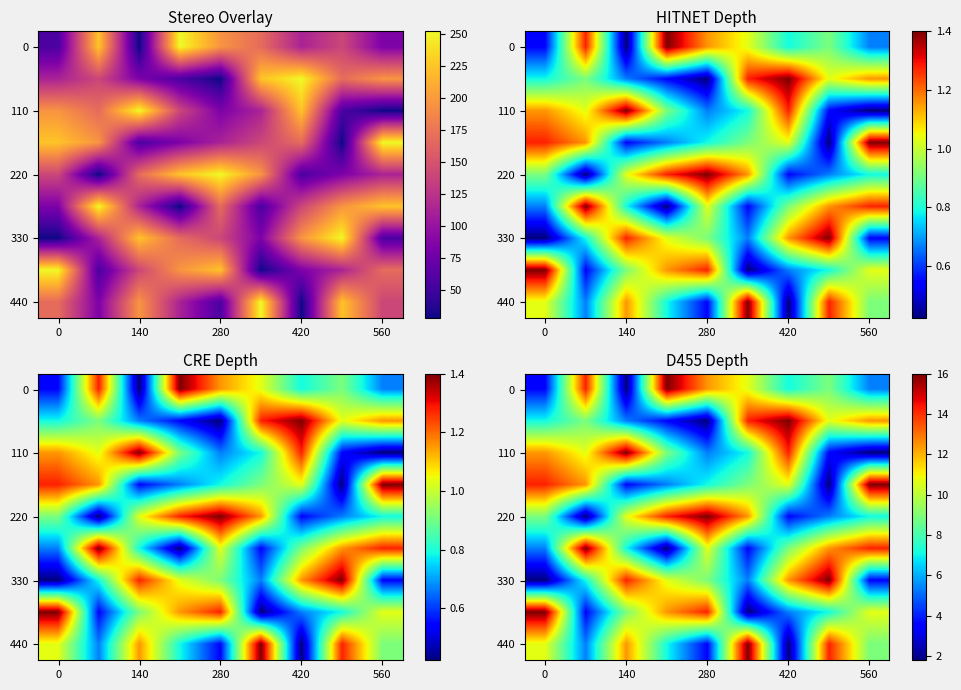

What is the smallest value displayed?

1.8